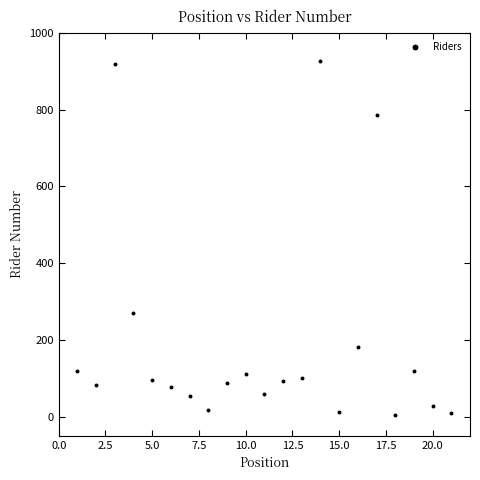

What Y value in the scatter plot is closest to 466?

269